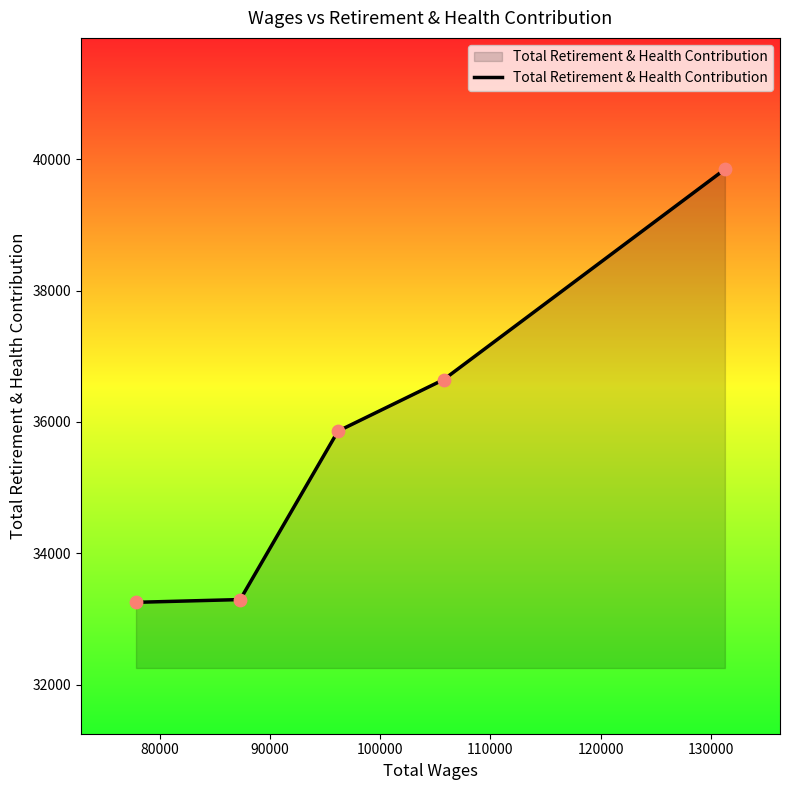

True or false: the data has more than 2 interior local peaks.

False